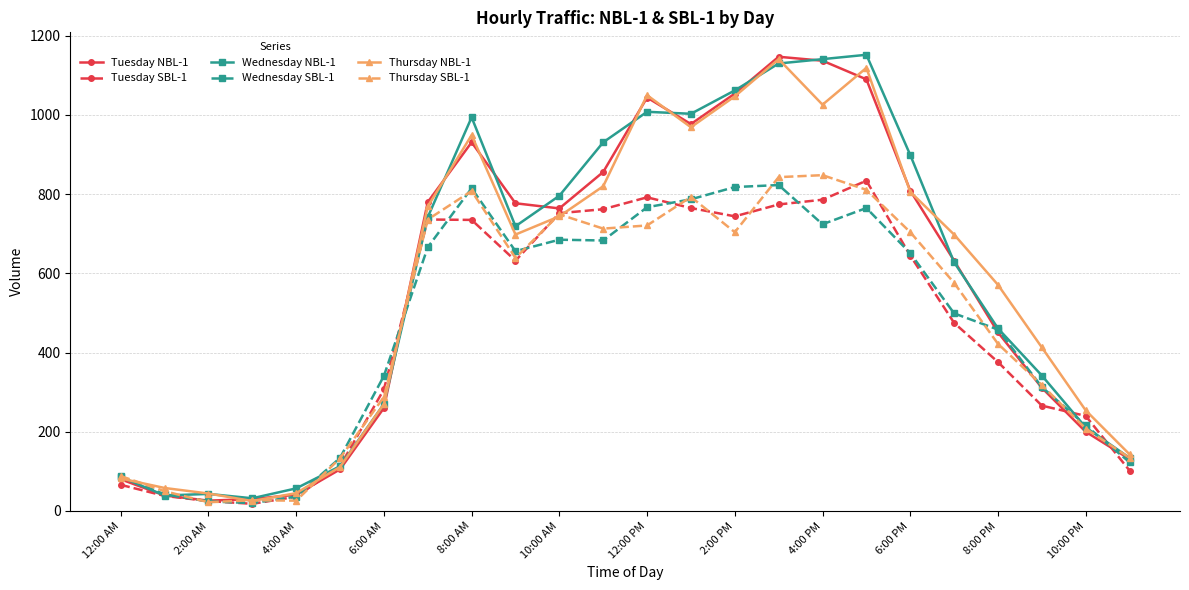

What is the difference between the maximum and minimum values in the Thursday NBL-1 series?

1116